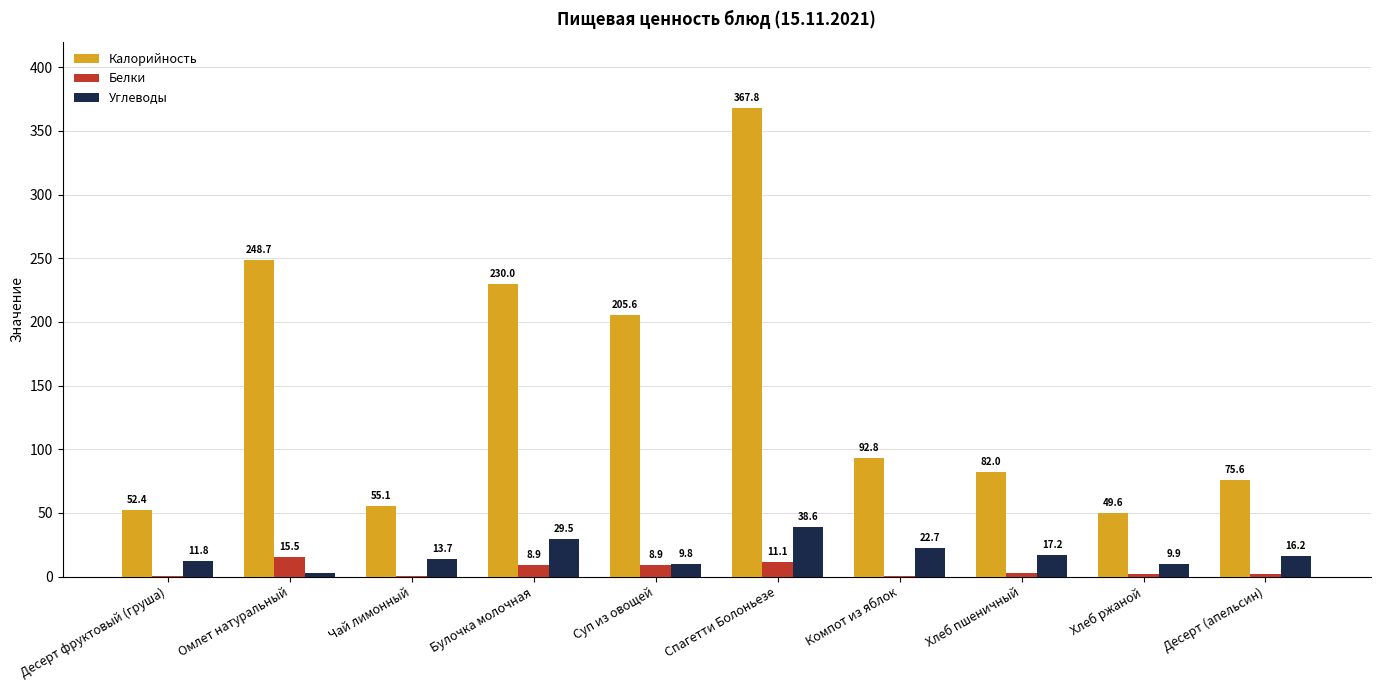

What value does the Калорийность series have at Компот из яблок?

92.8